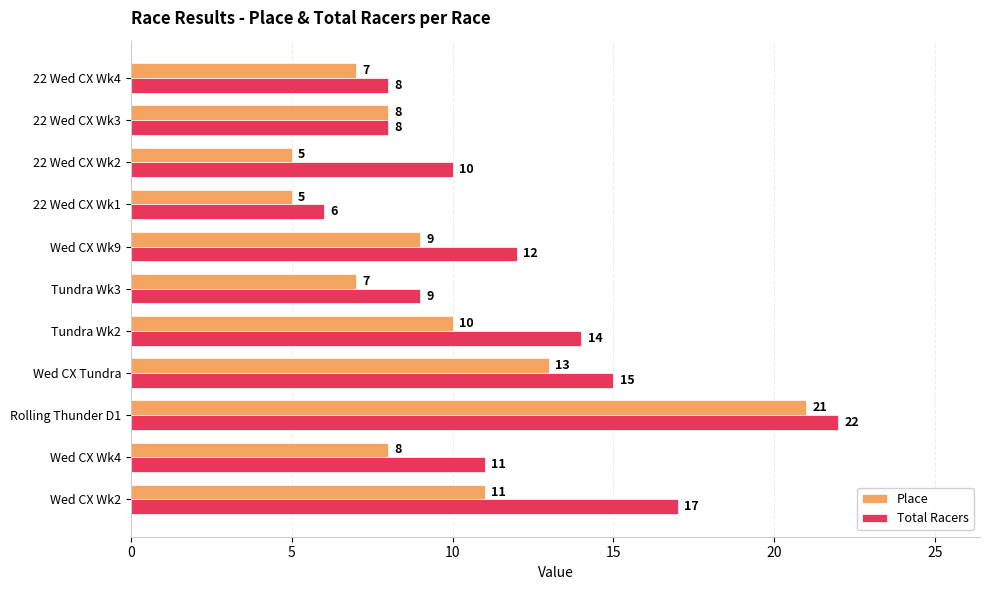

The value of Place at Wed CX Wk4 is 12. True or false?

False